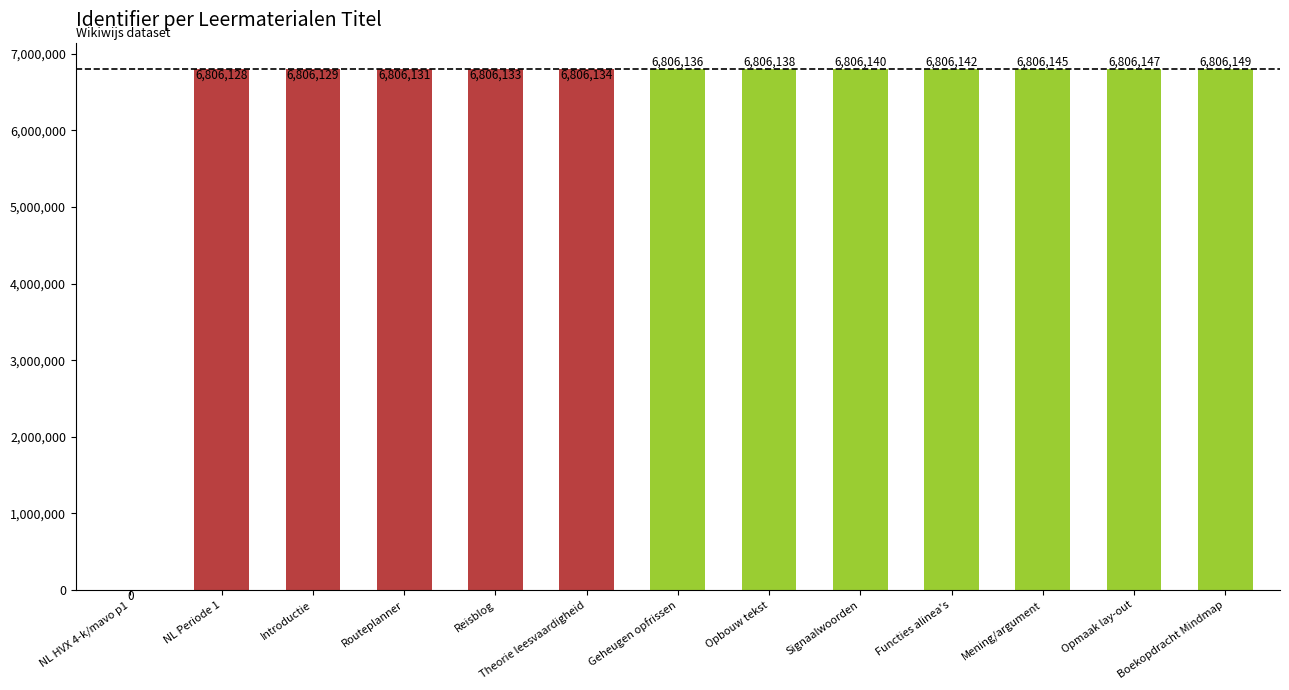

What is the ratio of the value at Mening/argument to the value at Introductie?

1.0